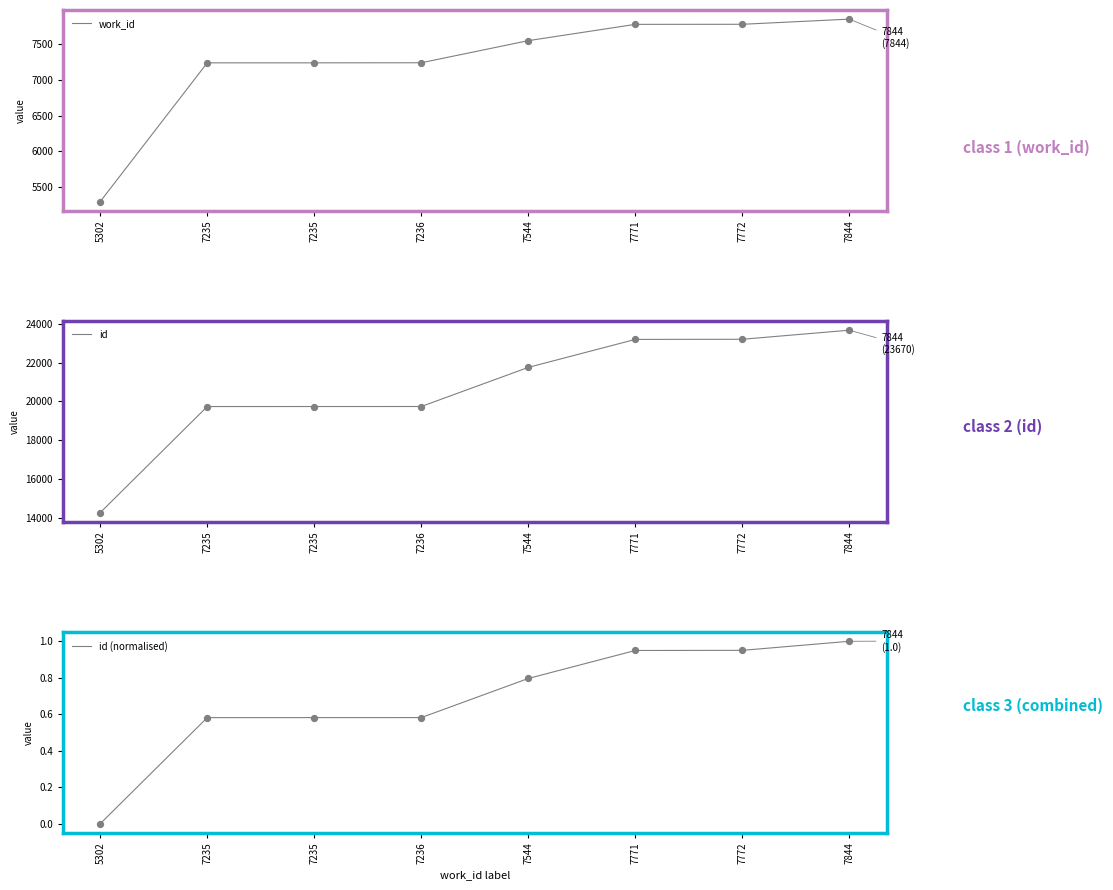

Which series has the largest total across all categories?

id